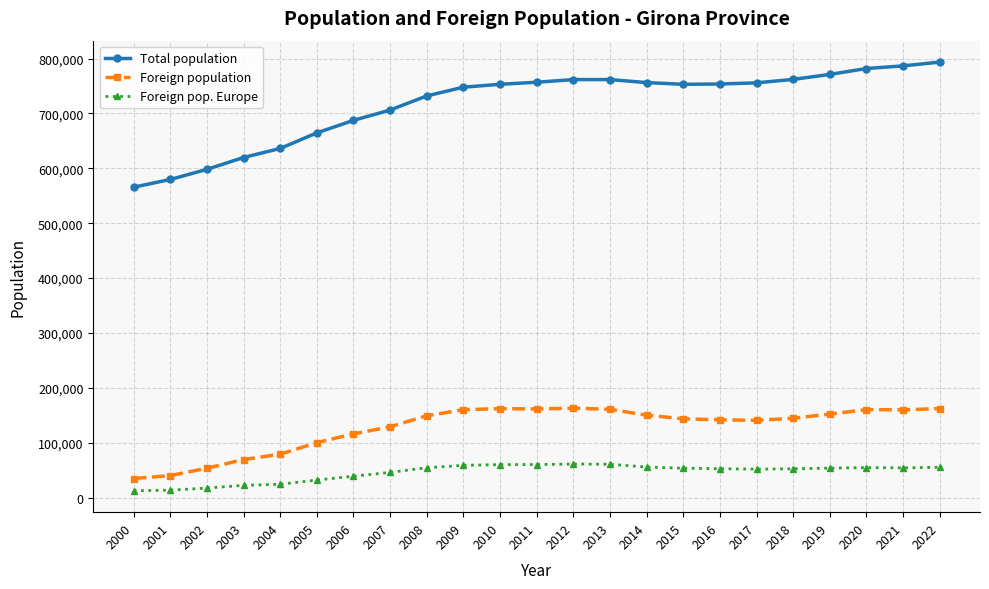

Is this an area chart (filled region under the line)?

No